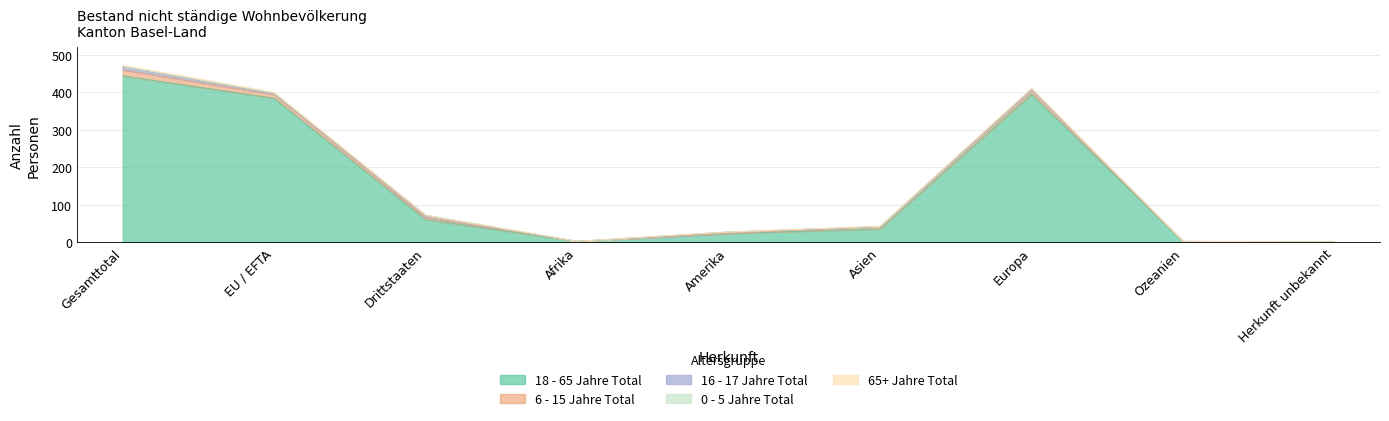

Rank the series by their maximum value, from lowest to highest.

65+ Jahre Total, 0 - 5 Jahre Total, 16 - 17 Jahre Total, 6 - 15 Jahre Total, 18 - 65 Jahre Total